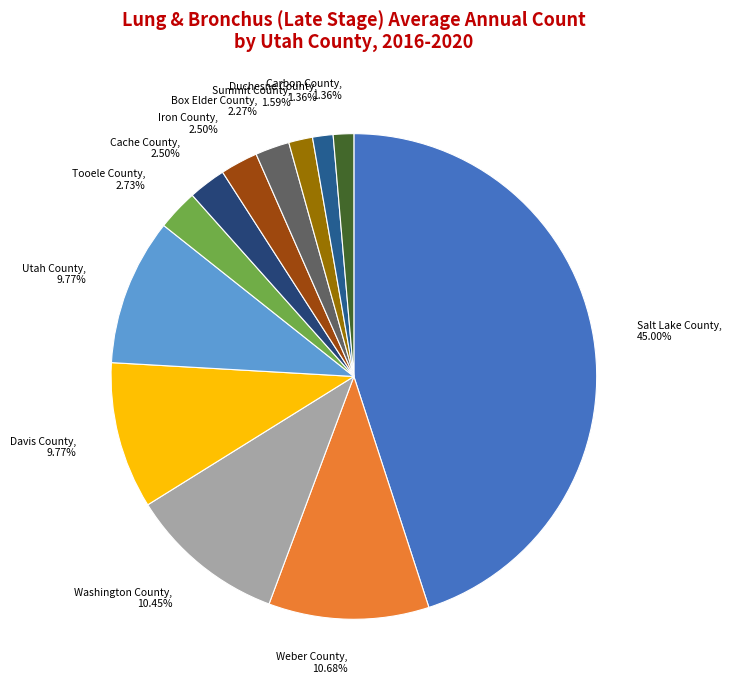

Combined, do Weber County, 10.68% and Utah County, 9.77% account for over 50%?

No